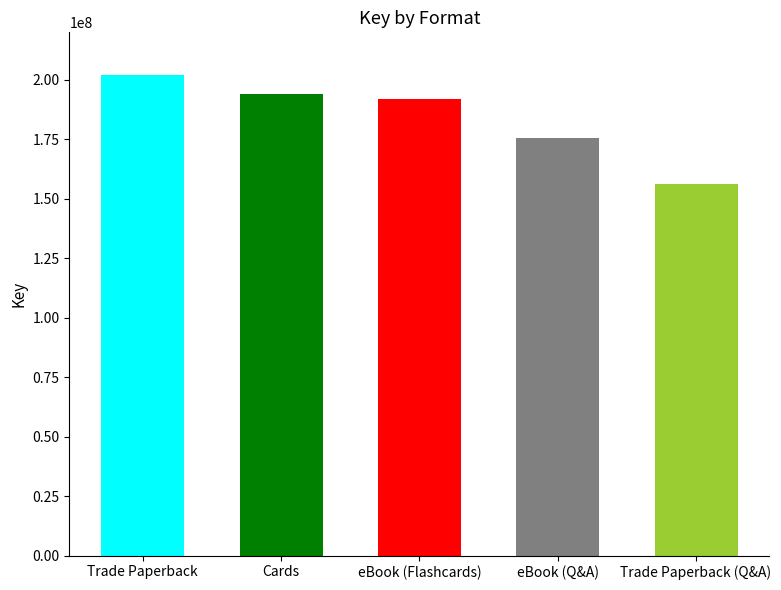

What is the change in value from Cards to eBook (Flashcards)?

-2370832